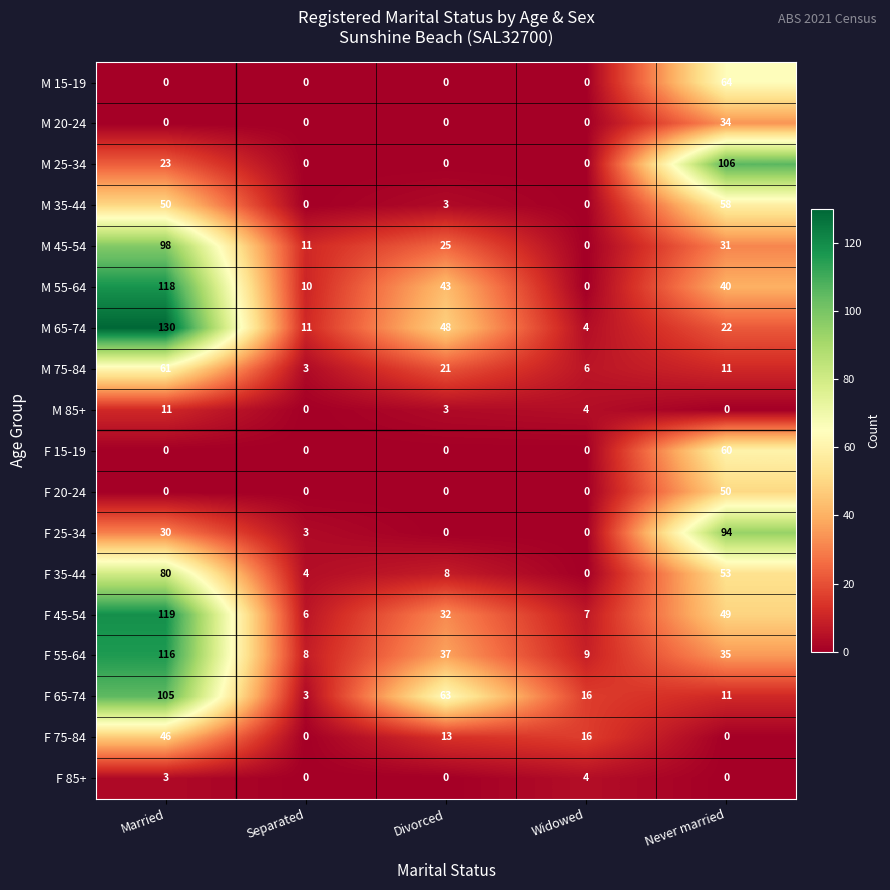

Count the number of data series in this chart.

18